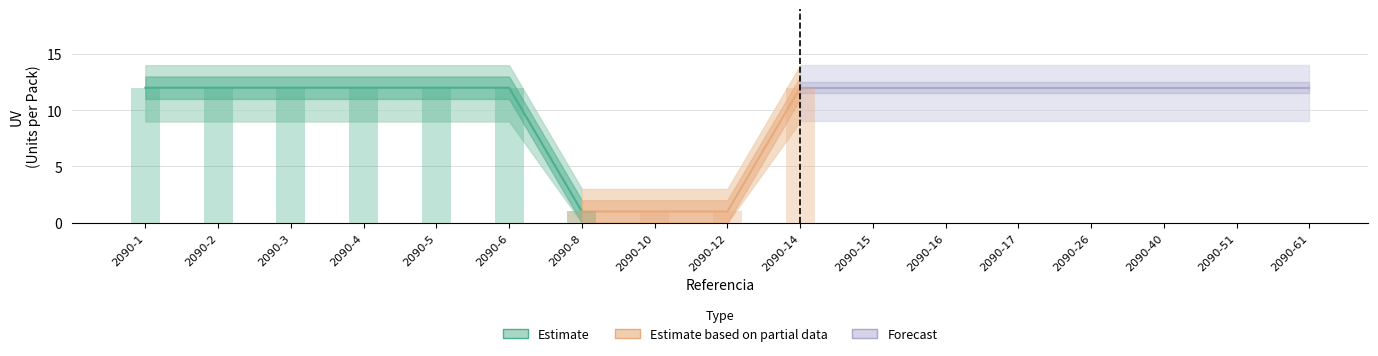

Are the bars horizontal?

No